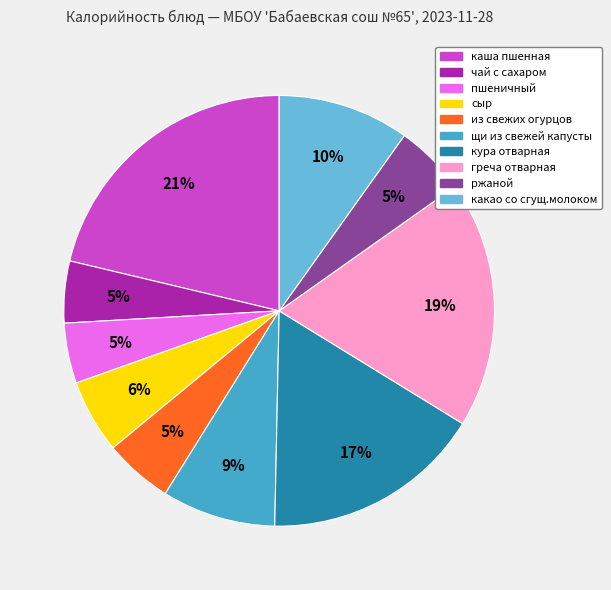

What is the ratio of the value at сыр to the value at какао со сгущ.молоком?

0.6